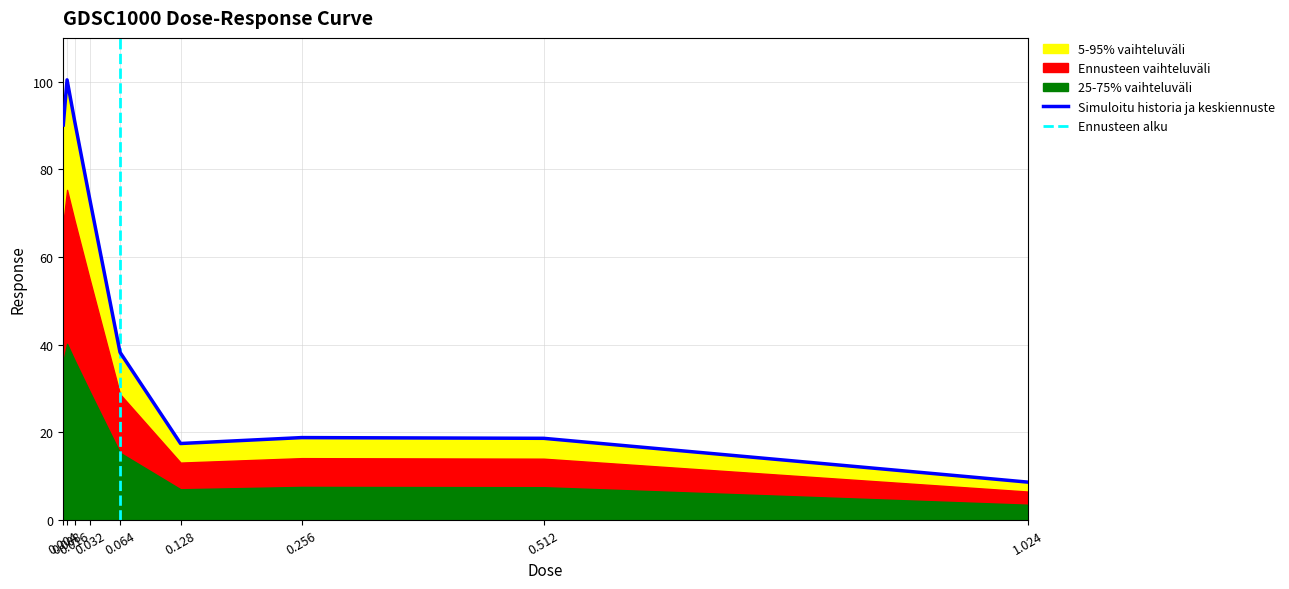

How many data points are less than 38?

4